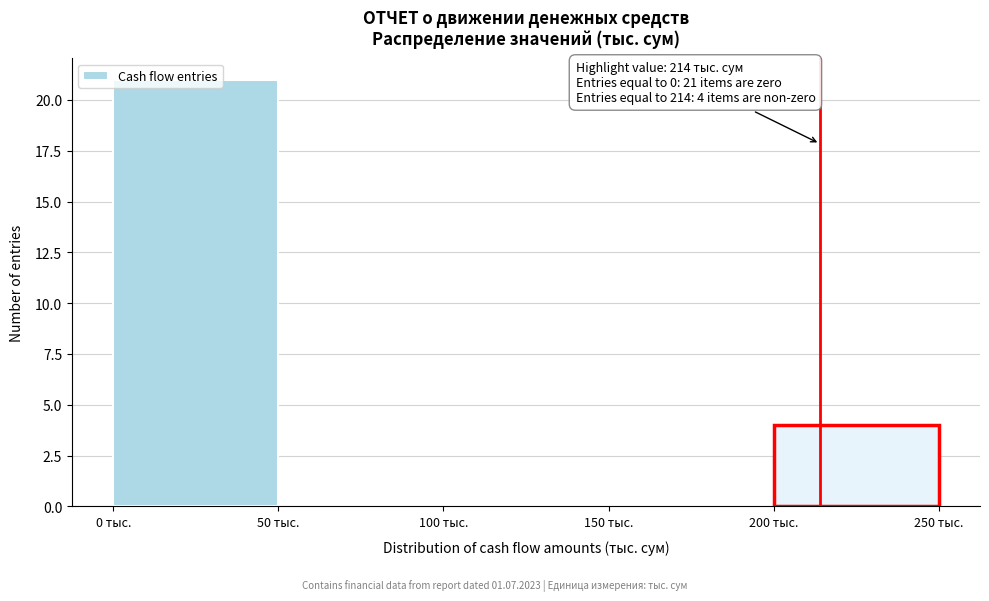

Over which range of the x-axis is the bar tallest?

0 to 50